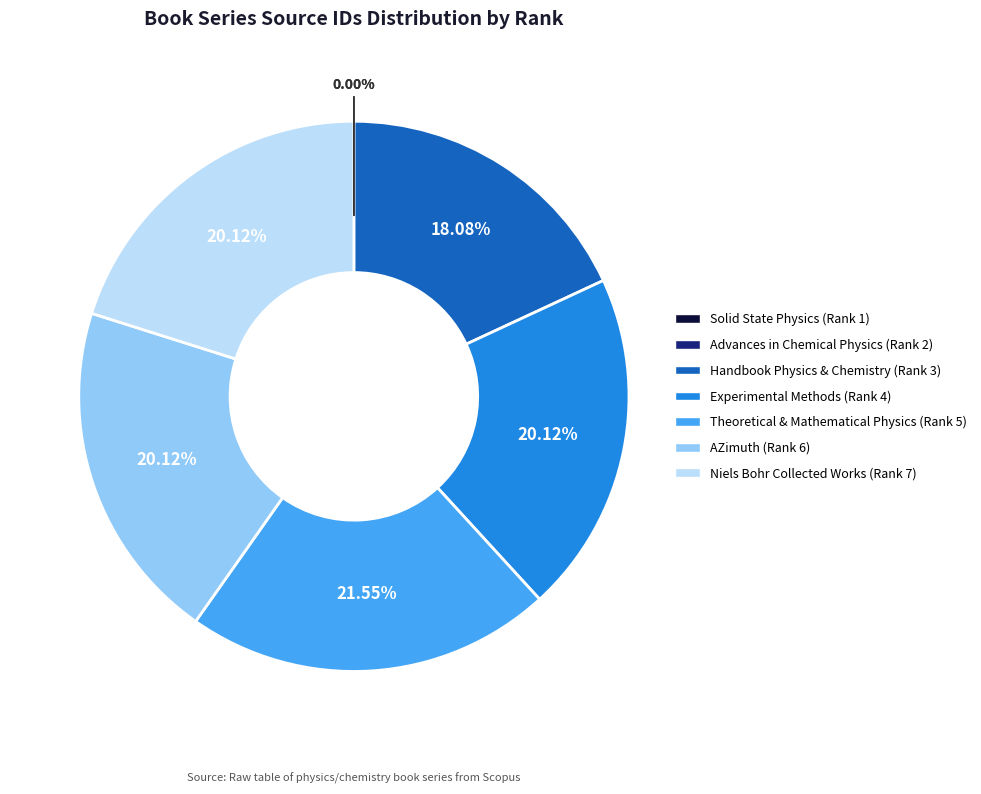

Is it true that Niels Bohr Collected Works (Rank 7) is 20% of the pie?

True